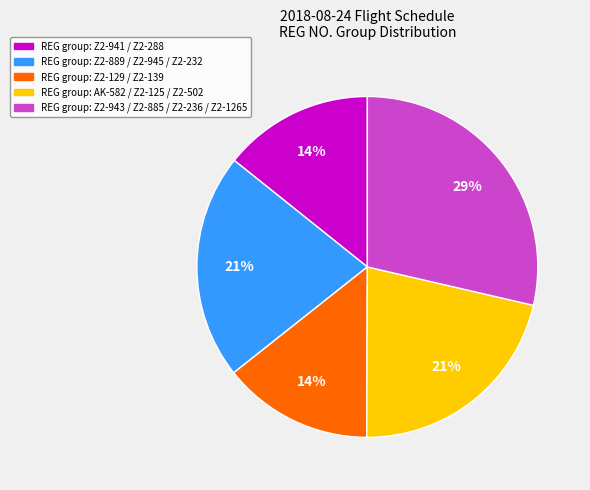

To the nearest percent, what is the average slice percentage?

20%